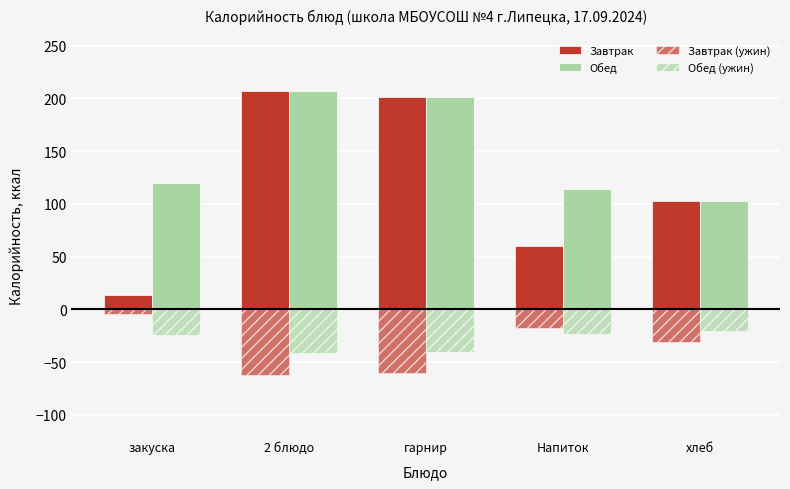

What is the maximum value for Обед (ужин)?

-20.6